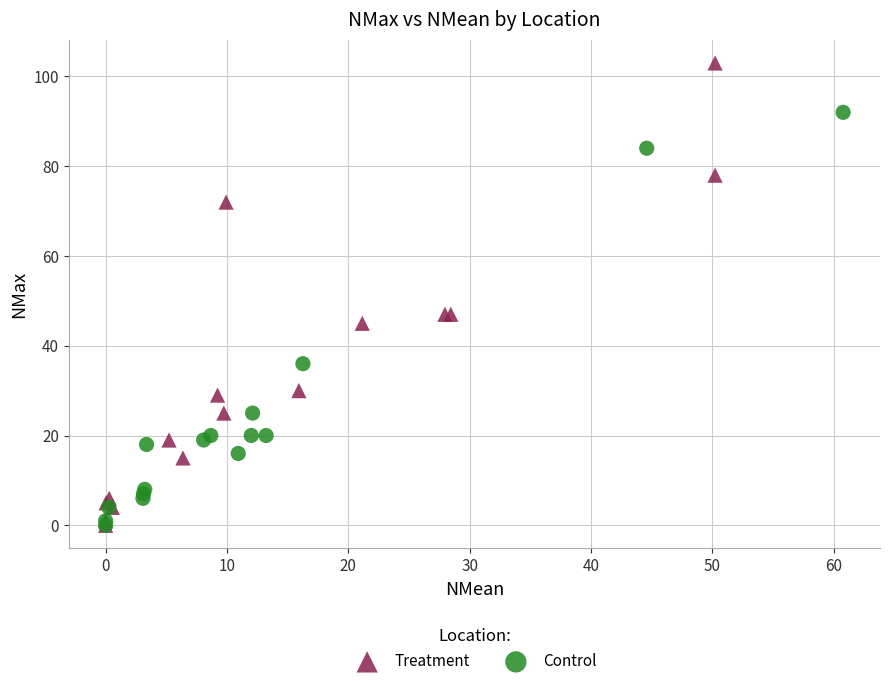

Which series has the largest Y range (max minus min)?

Treatment